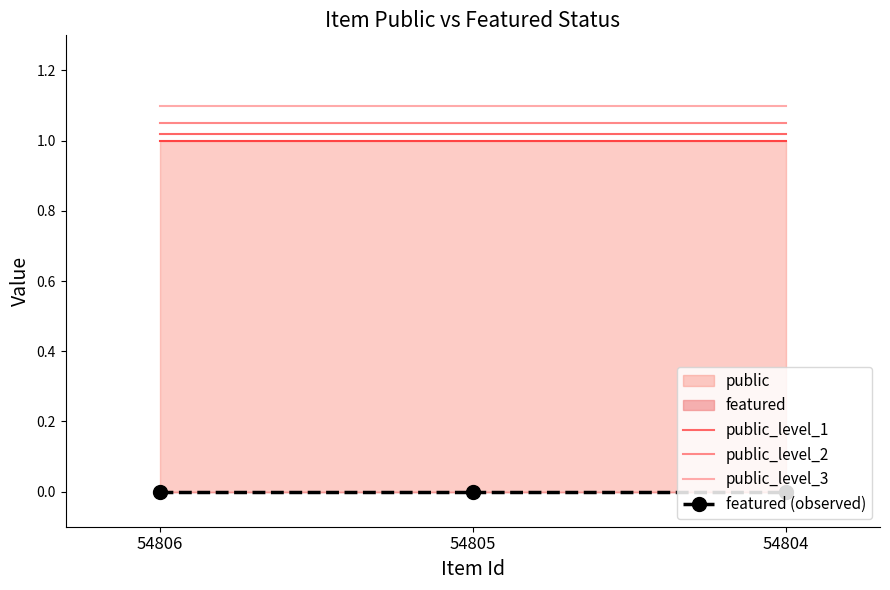

At 54806, list the series in order from smallest to largest.

featured (observed), public_level_1, public_level_2, public_level_3